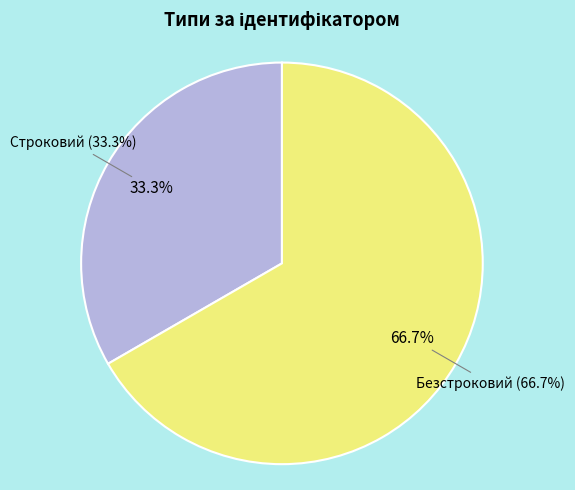

What percentage is the Строковий slice, to the nearest percent?

33%